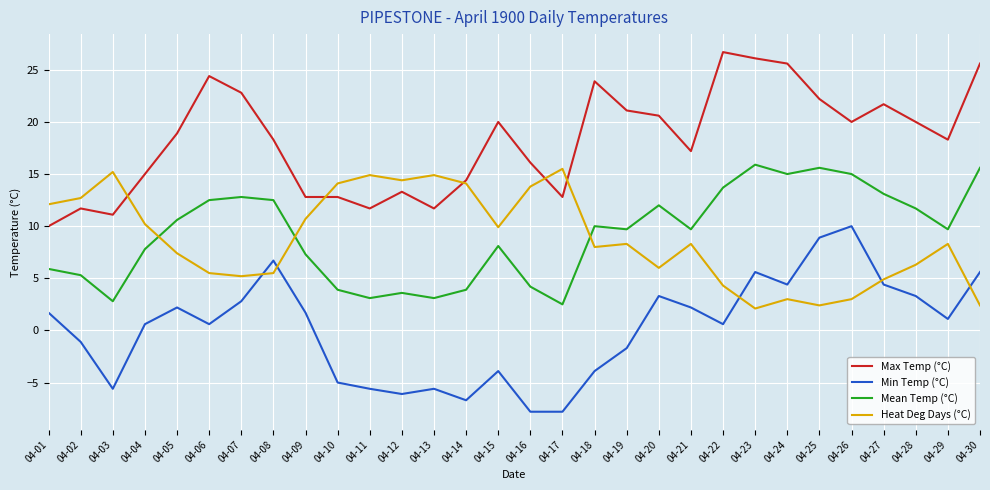

What is the spread (max minus min) of values at 04-30?

23.2